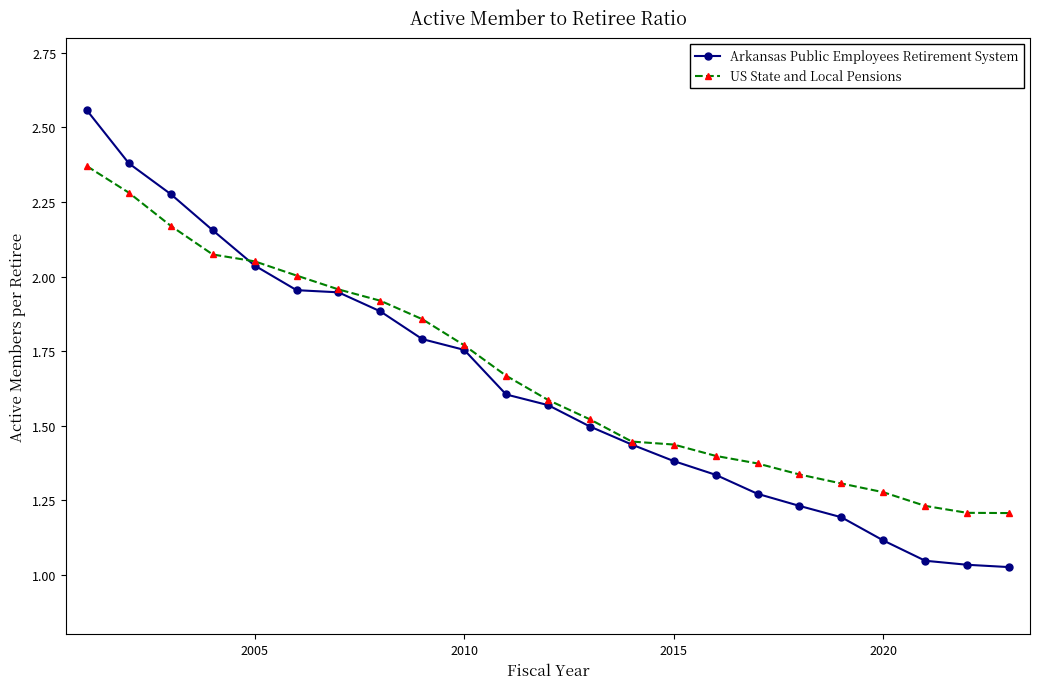

Which series has the widest spread of values?

Arkansas Public Employees Retirement System